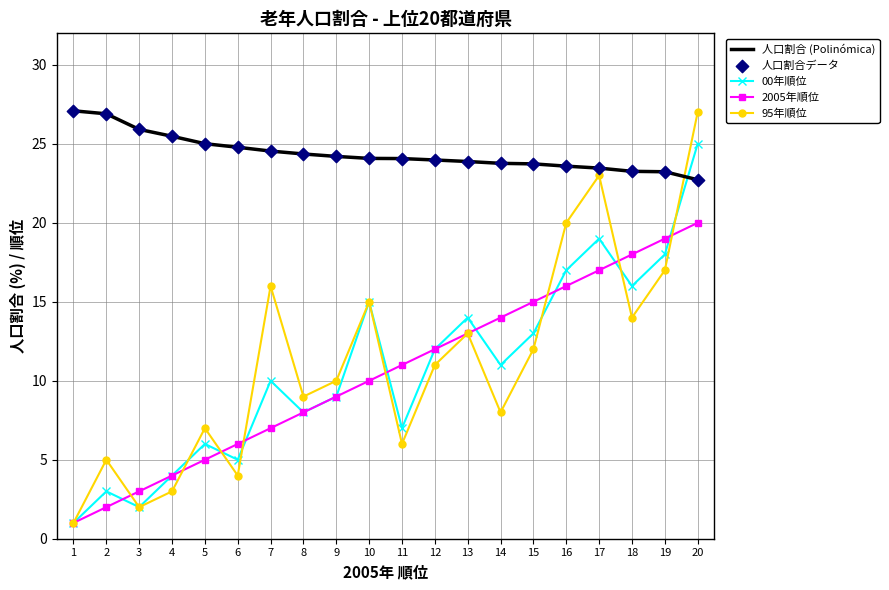

What is the total value across all series at 2?

36.9